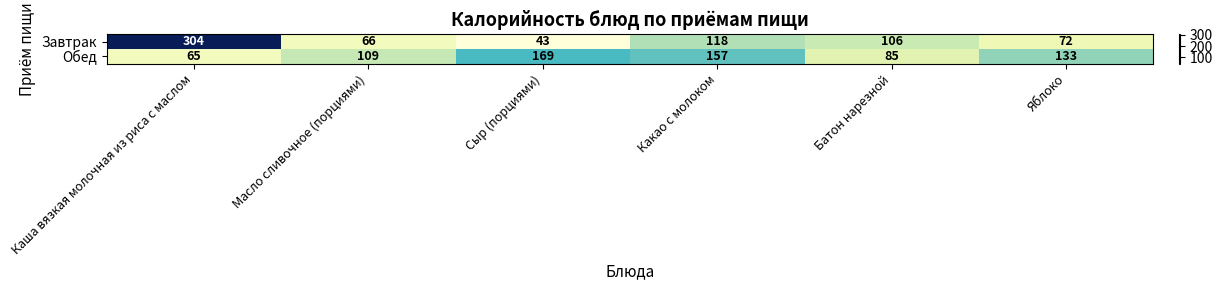

At which label does Обед first exceed 133?

Сыр (порциями)